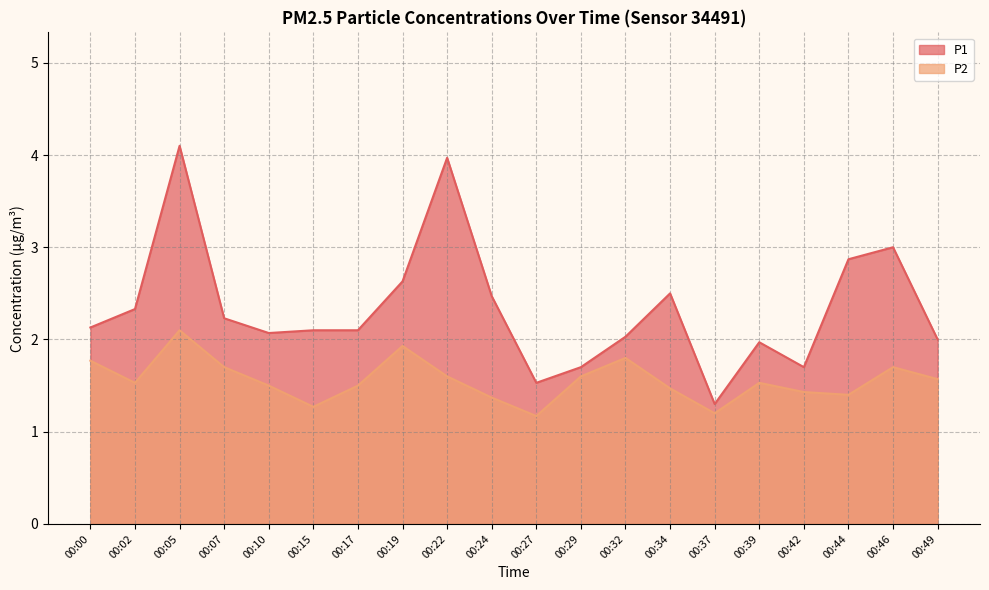

How many series are shown in this chart?

2